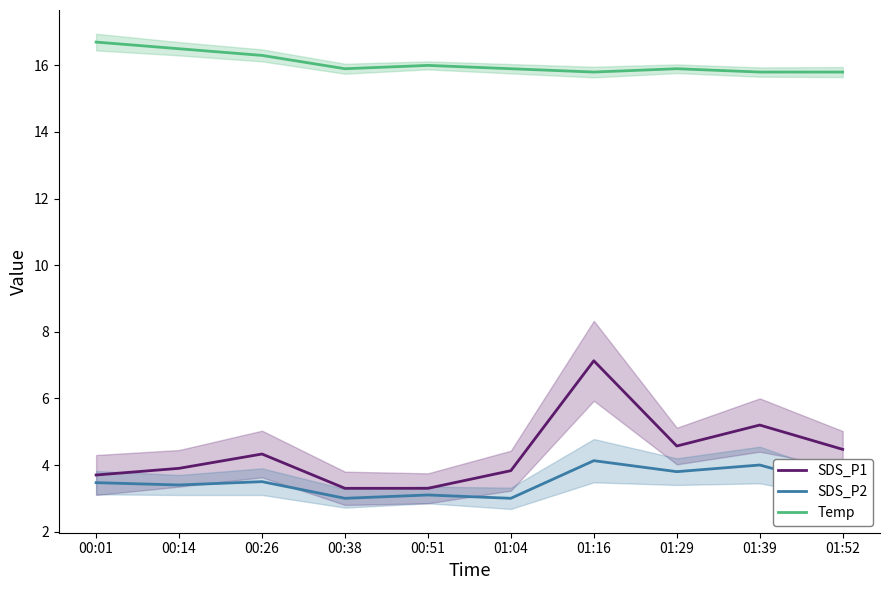

What is the difference between the second highest and second lowest values in the SDS_P2 series?

1.0